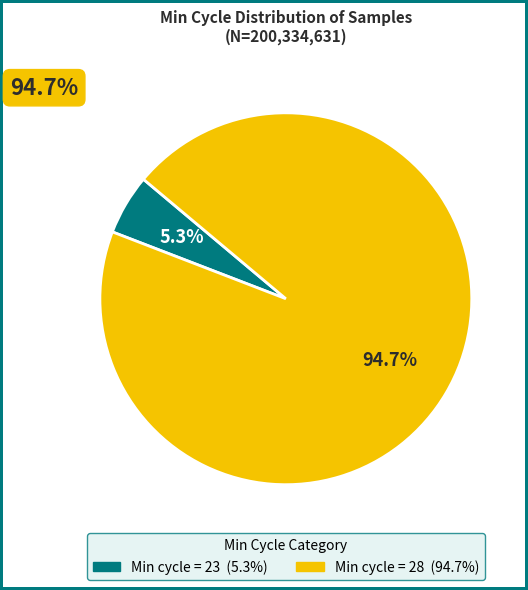

Is there any slice that represents more than half of the pie?

Yes